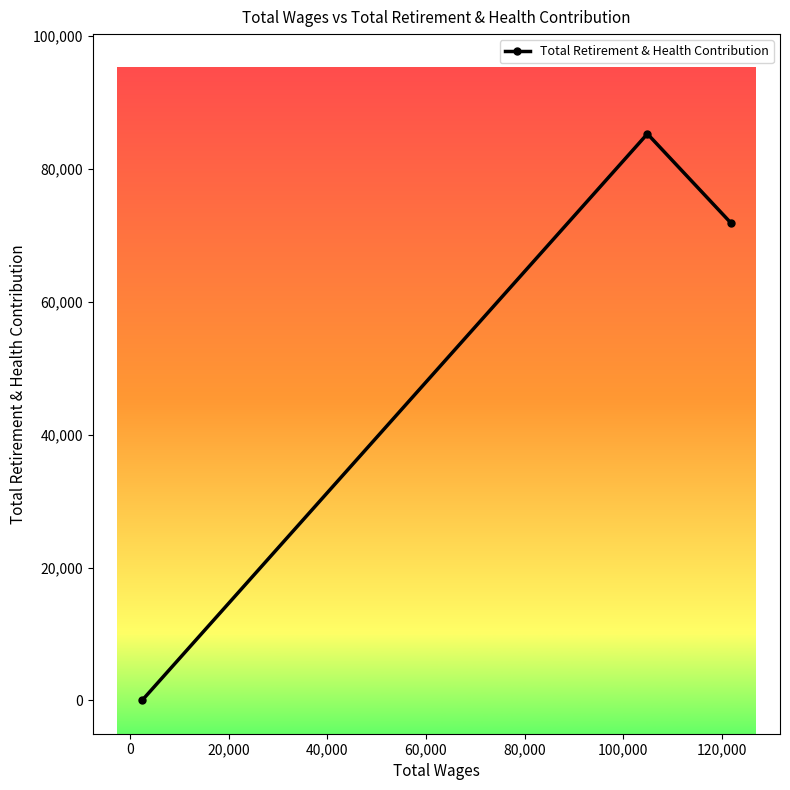

What is the sum of all values?

157098